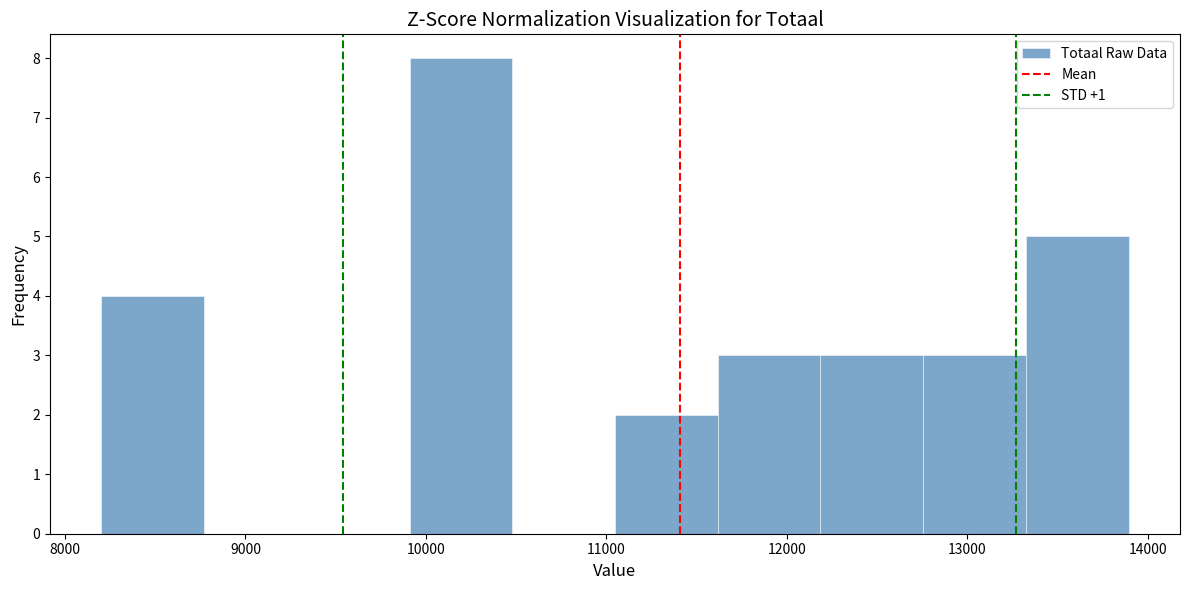

Reading left to right, transcribe this chart: for each bar, give the range it covers on the x-axis and its height. Neither the bar edges nor the heights are printed on the chart, so give them approximately, as read against the axes.

8200 to 8800: 4
8800 to 9300: 0
9300 to 9900: 0
9900 to 10500: 8
10500 to 11000: 0
11000 to 11600: 2
11600 to 12200: 3
12200 to 12800: 3
12800 to 13300: 3
13300 to 13900: 5